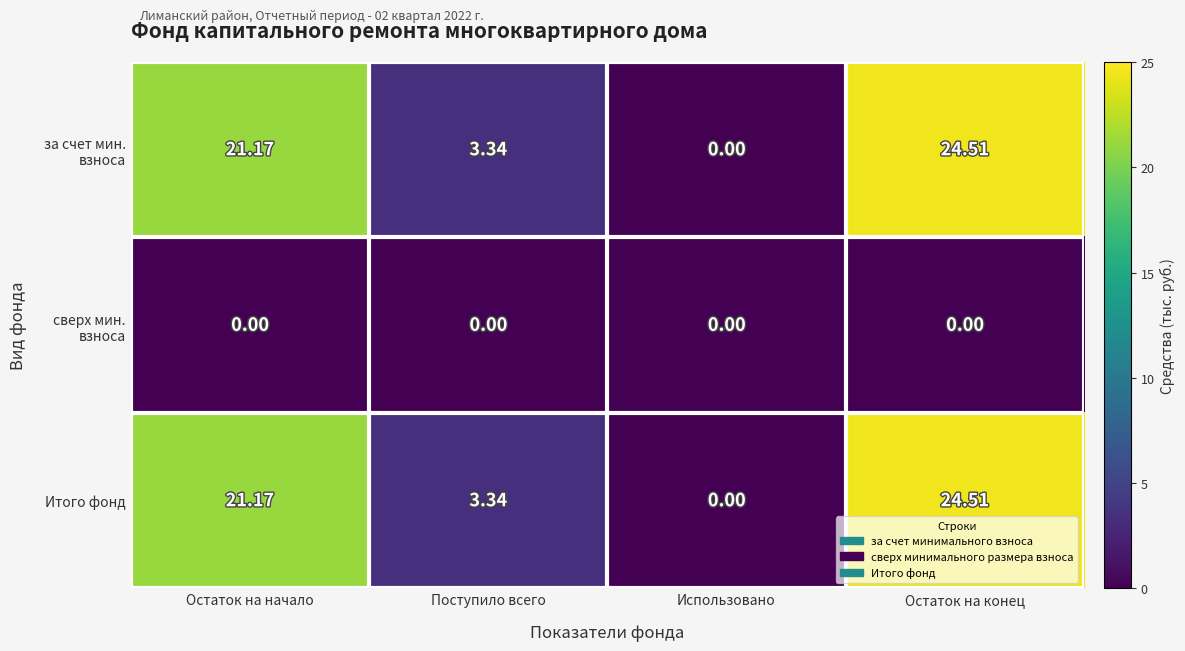

Rank the categories by Итого фонд value from highest to lowest.

Остаток на конец, Остаток на начало, Поступило всего, Использовано